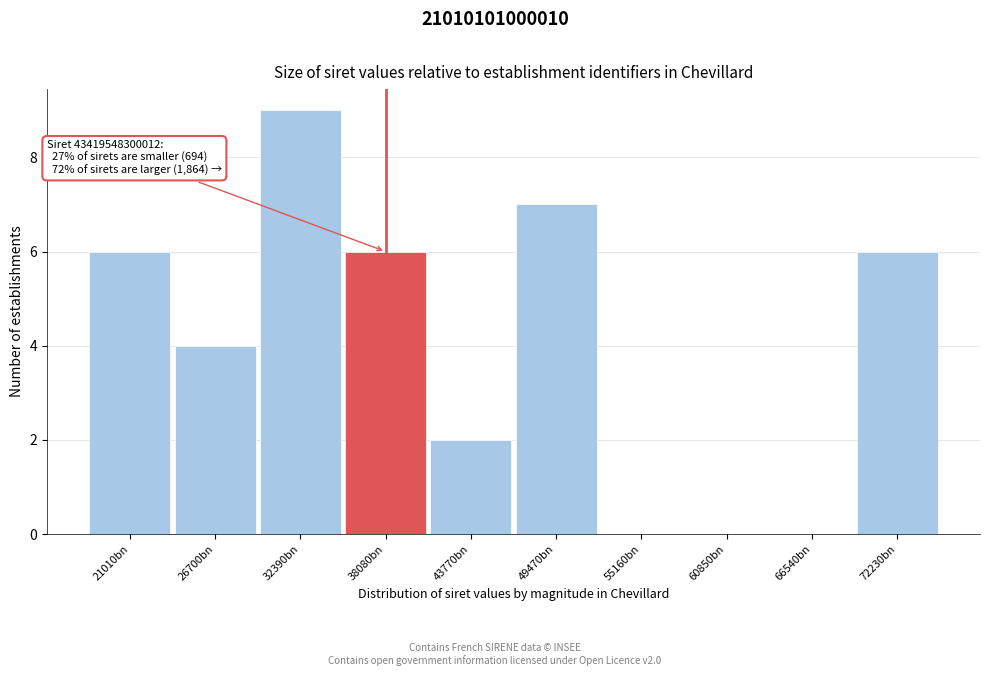

Reading left to right, what are all the values shown in this chart?

21010bn=6	26700bn=4	32390bn=9	38080bn=6	43770bn=2	49470bn=7	55160bn=0	60850bn=0	66540bn=0	72230bn=6